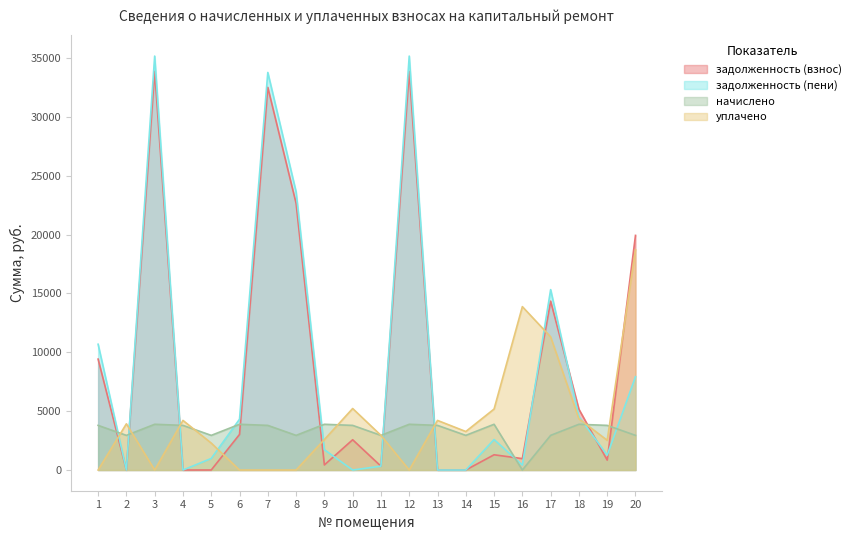

What is the total value across all series at 8?

49217.3